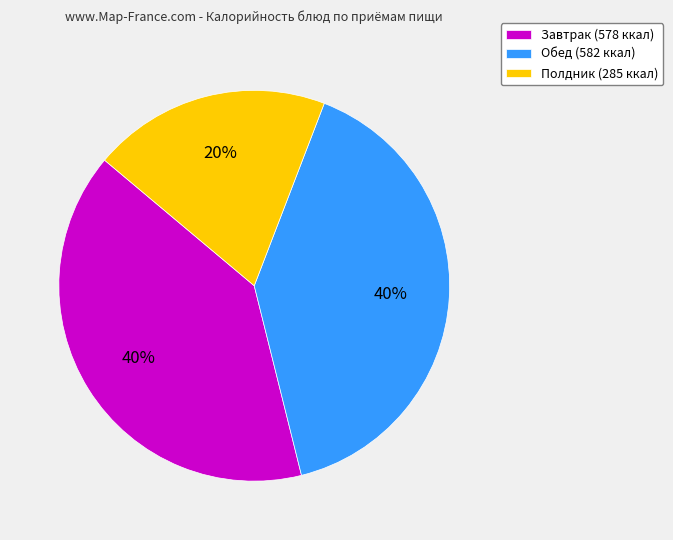

Is the sum of Завтрак (578 ккал) and Полдник (285 ккал) greater than half?

Yes